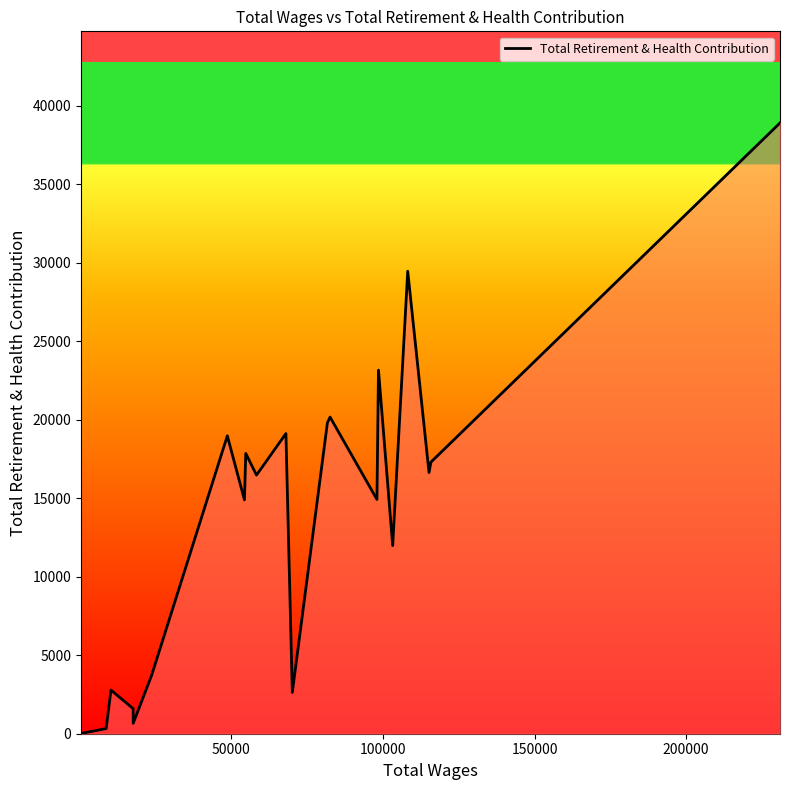

What is the difference between the maximum and minimum values?

38891